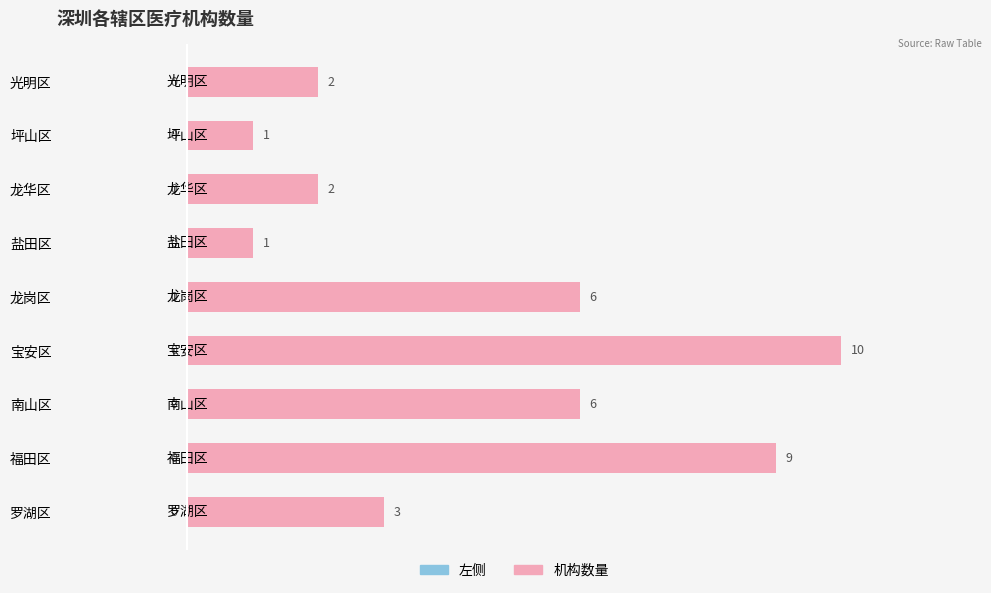

What is the approximate value at 宝安区?

10